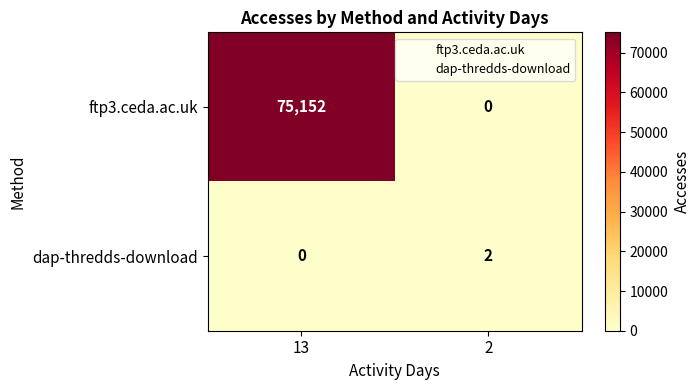

How many data points in dap-thredds-download are less than 2?

1